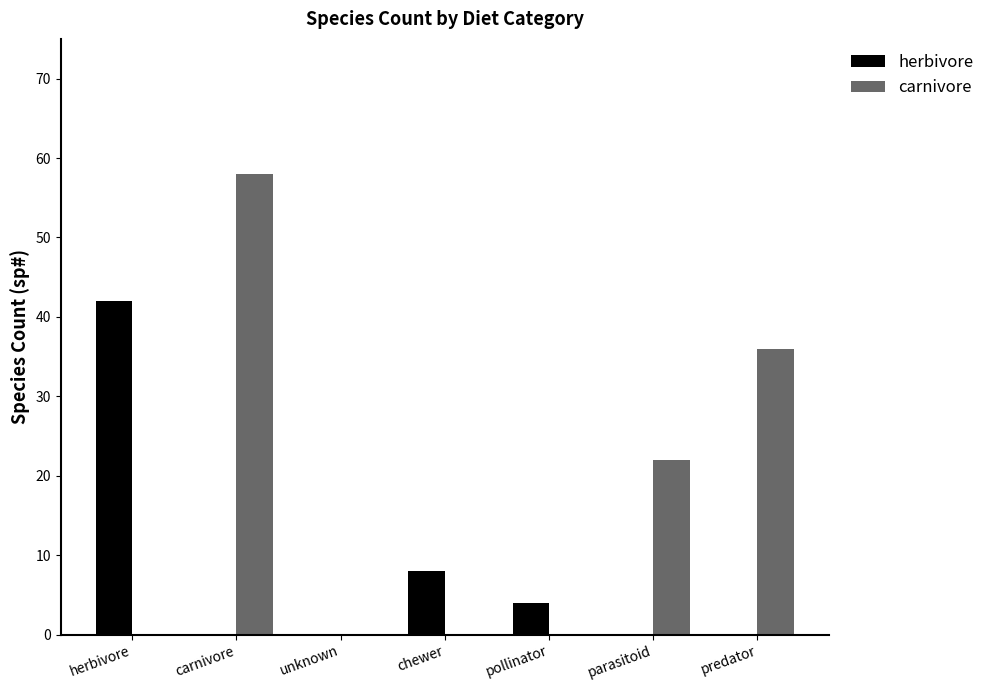

What is the total value across all series at carnivore?

58